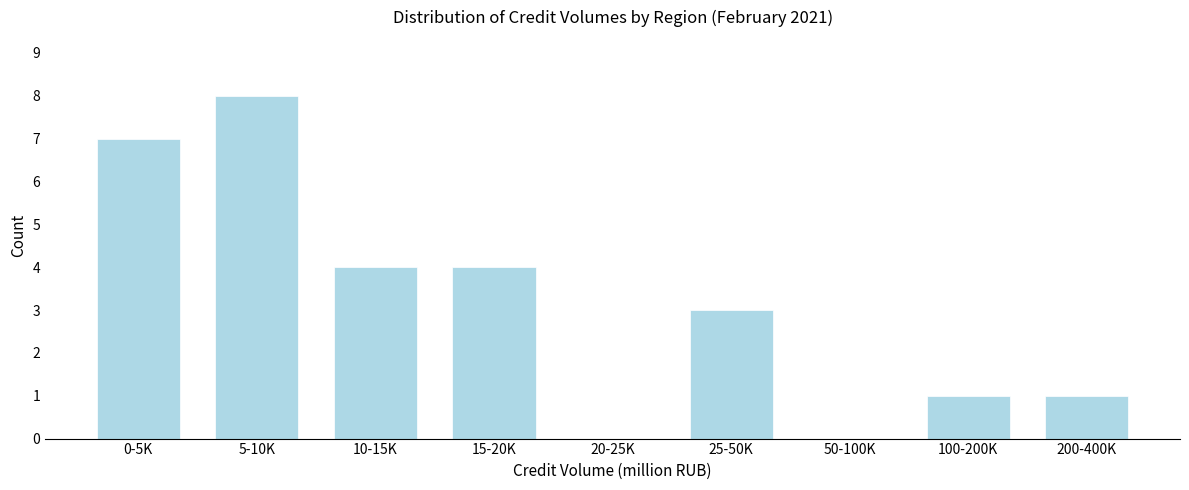

Reading left to right, transcribe all the data shown in this chart.

0-5K=7	5-10K=8	10-15K=4	15-20K=4	20-25K=0	25-50K=3	50-100K=0	100-200K=1	200-400K=1